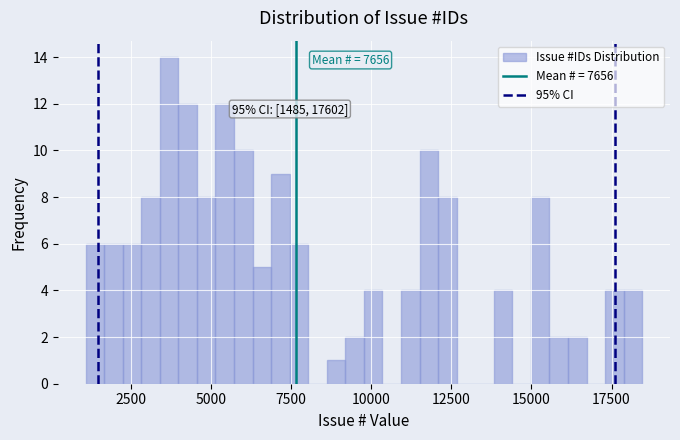

Around what value on the x-axis is the tallest bar? Give the approximate position of its centre, as read against the axis.

3500